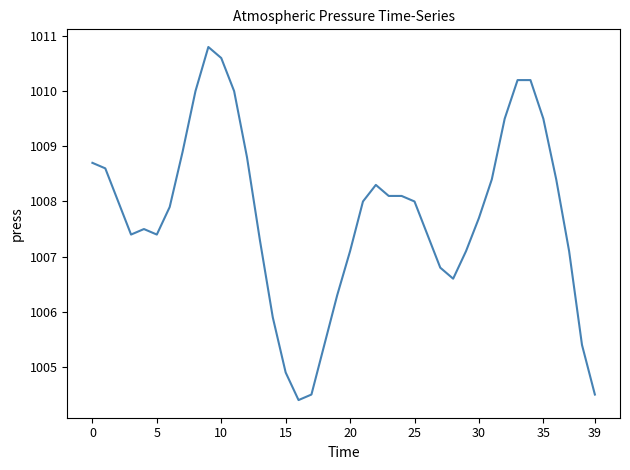

What is the difference between the maximum and minimum values?

6.4